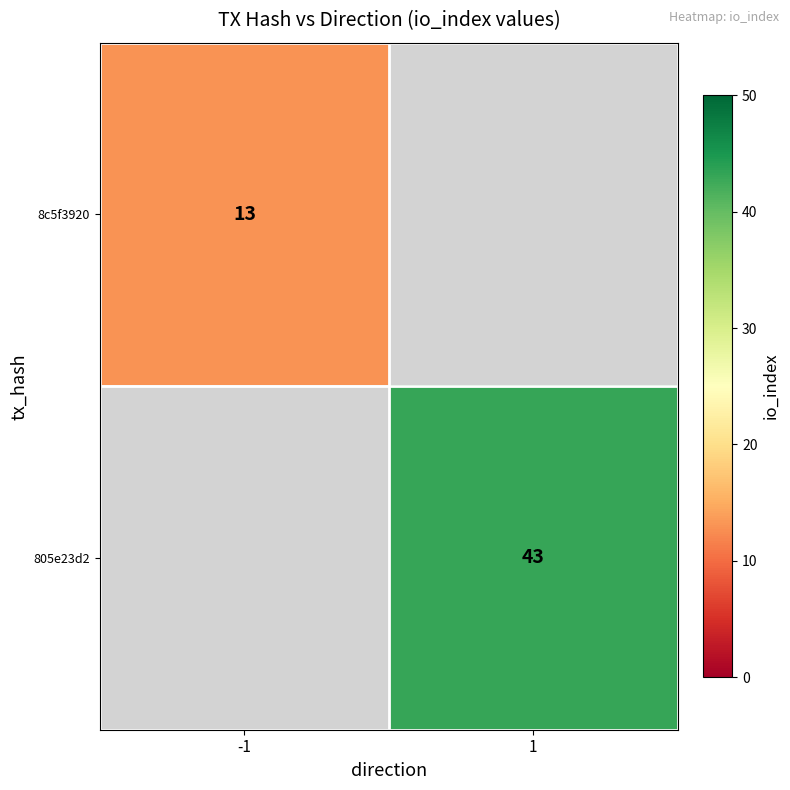

The value of 8c5f3920 at -1 is 21. True or false?

False